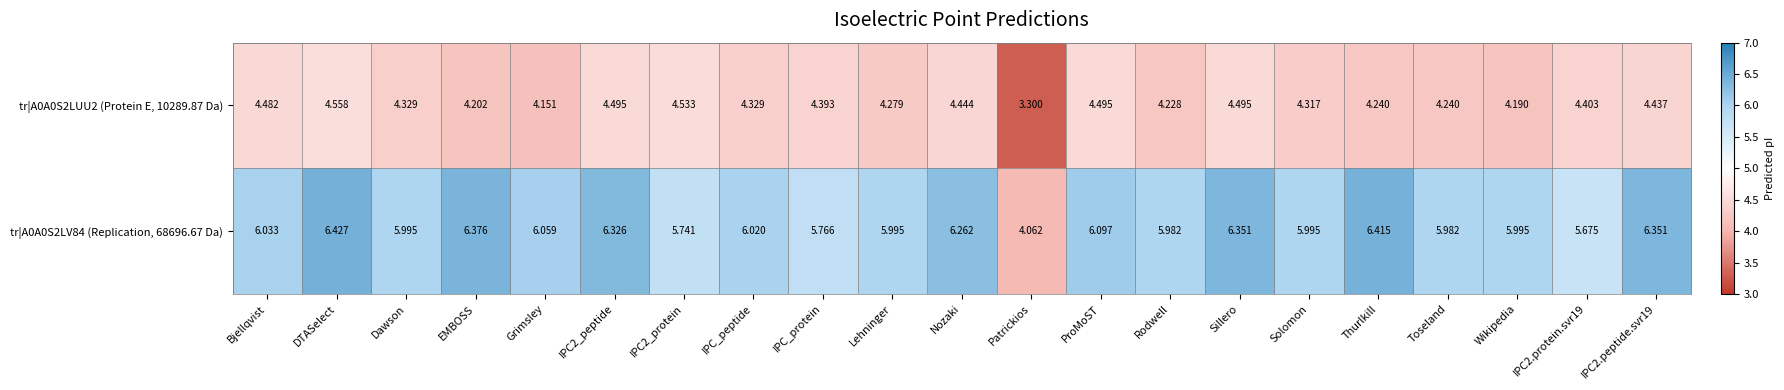

Between Nozaki and Thurlkill, which series saw the biggest shift?

tr|A0A0S2LUU2 (Protein E, 10289.87 Da)